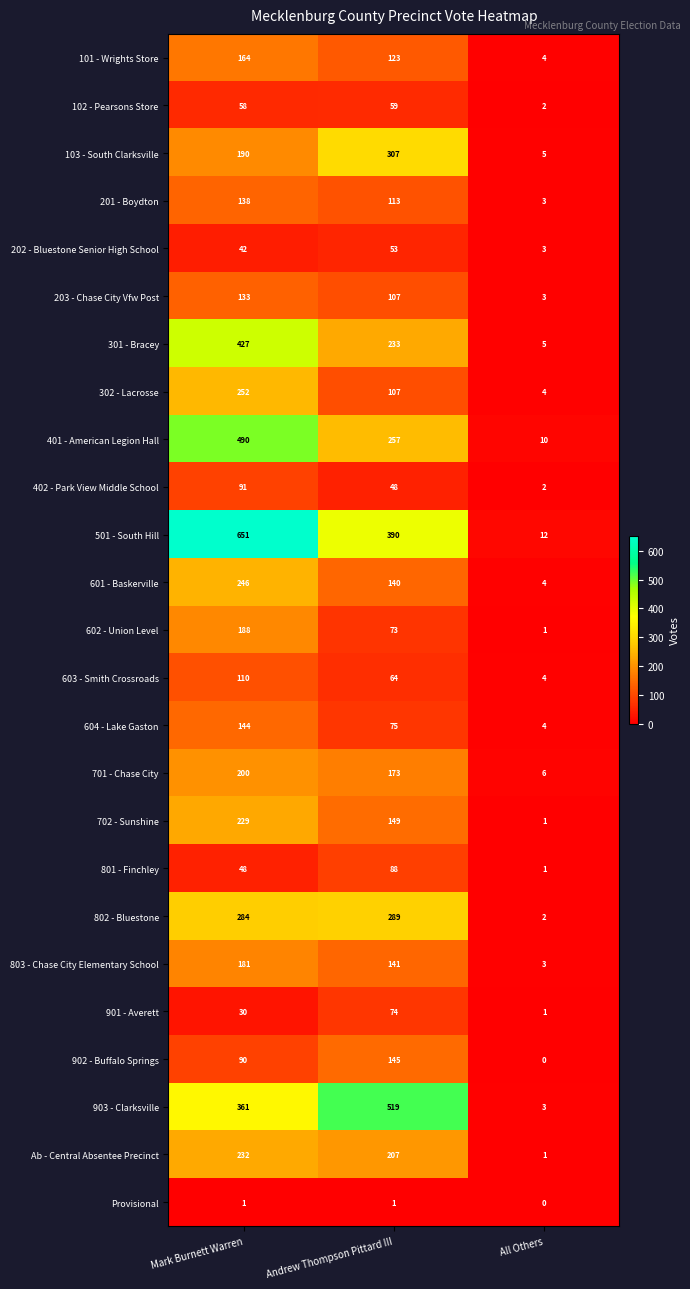

What is the difference between the 103 - South Clarksville values at All Others and Mark Burnett Warren?

185